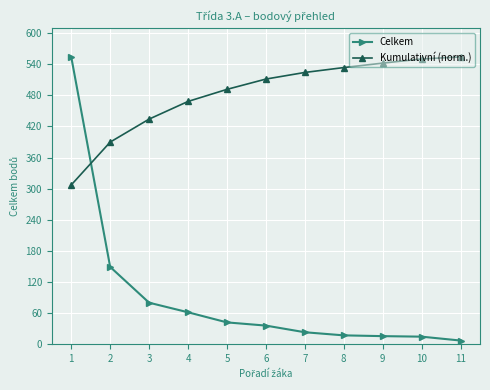

True or false: Celkem has a value of 193.8 at 2.

False